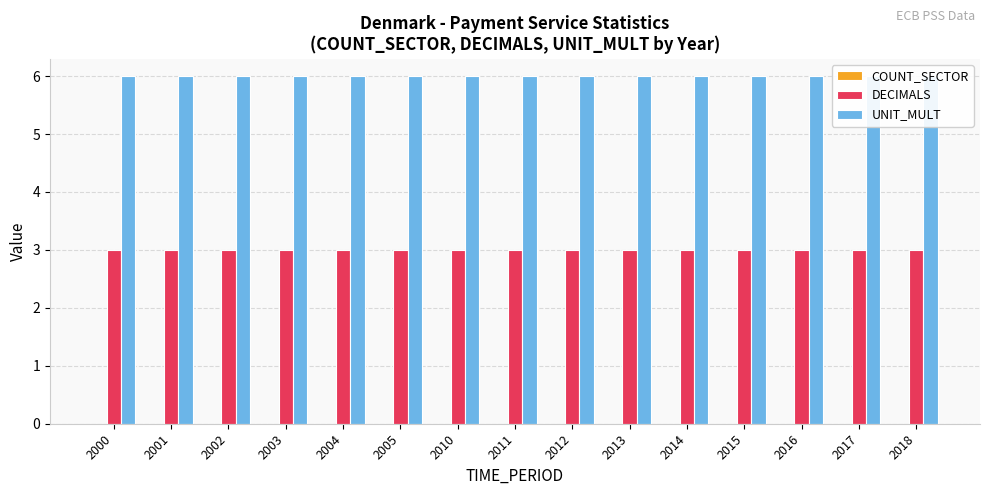

Reading right to left, list all the values displayed in this chart.

COUNT_SECTOR: 2018=0	2017=0	2016=0	2015=0	2014=0	2013=0	2012=0	2011=0	2010=0	2005=0	2004=0	2003=0	2002=0	2001=0	2000=0
DECIMALS: 2018=3	2017=3	2016=3	2015=3	2014=3	2013=3	2012=3	2011=3	2010=3	2005=3	2004=3	2003=3	2002=3	2001=3	2000=3
UNIT_MULT: 2018=6	2017=6	2016=6	2015=6	2014=6	2013=6	2012=6	2011=6	2010=6	2005=6	2004=6	2003=6	2002=6	2001=6	2000=6